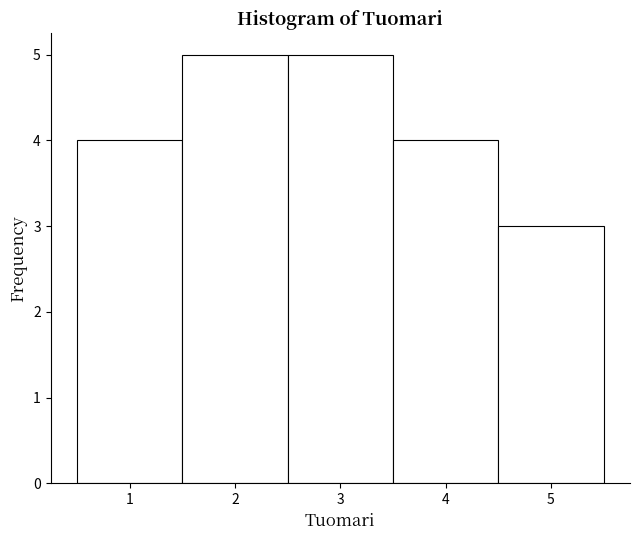

How tall is the bar that spans 2.5 to 3.5 on the x-axis? The values are not printed on the chart, so give them approximately, as read against the axis.

5